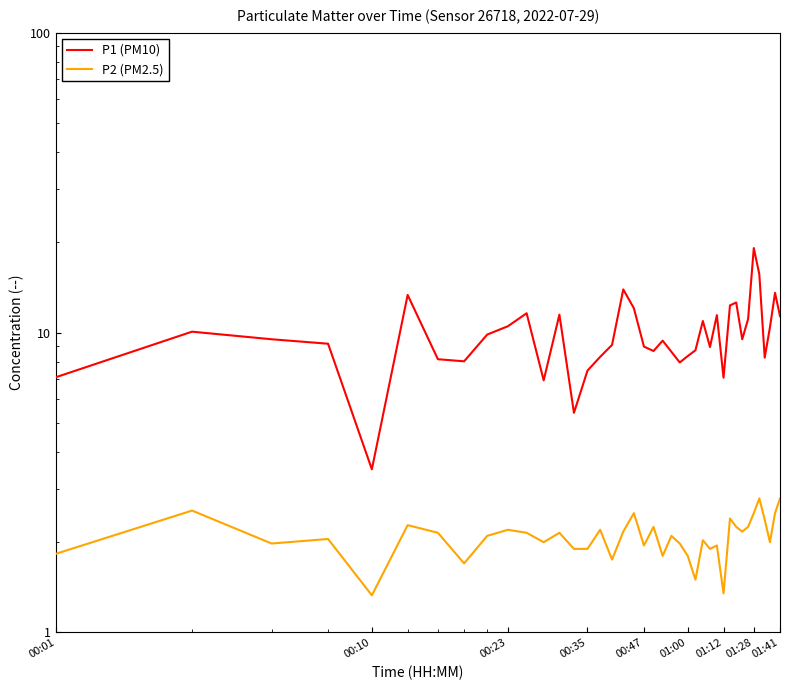

How many lines are shown in the chart?

2